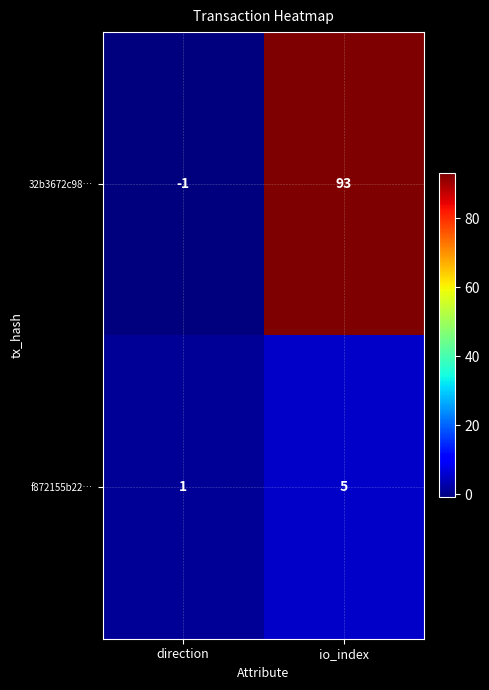

The value of f872155b22… at direction is 1. True or false?

True